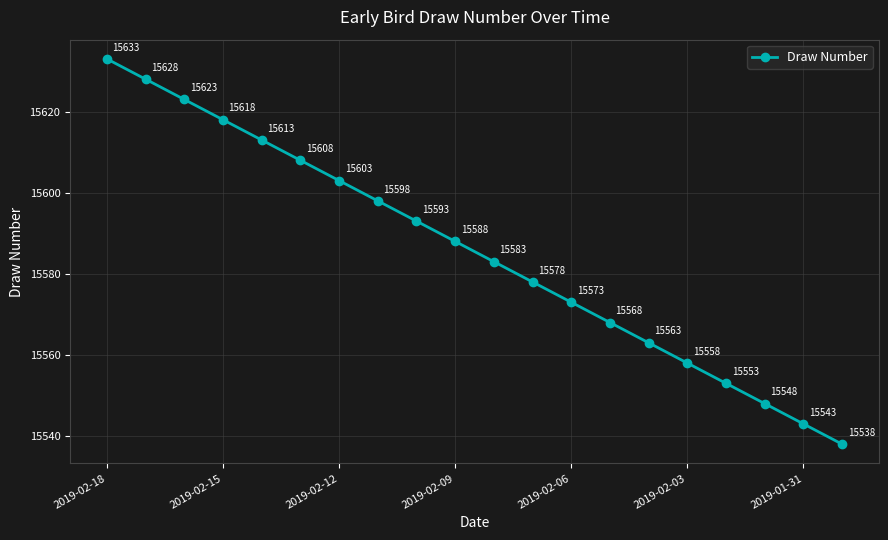

Reading right to left, extract all data points from this chart.

15538	15543	15548	15553	15558	15563	15568	15573	15578	15583	15588	15593	15598	15603	15608	15613	15618	15623	15628	15633